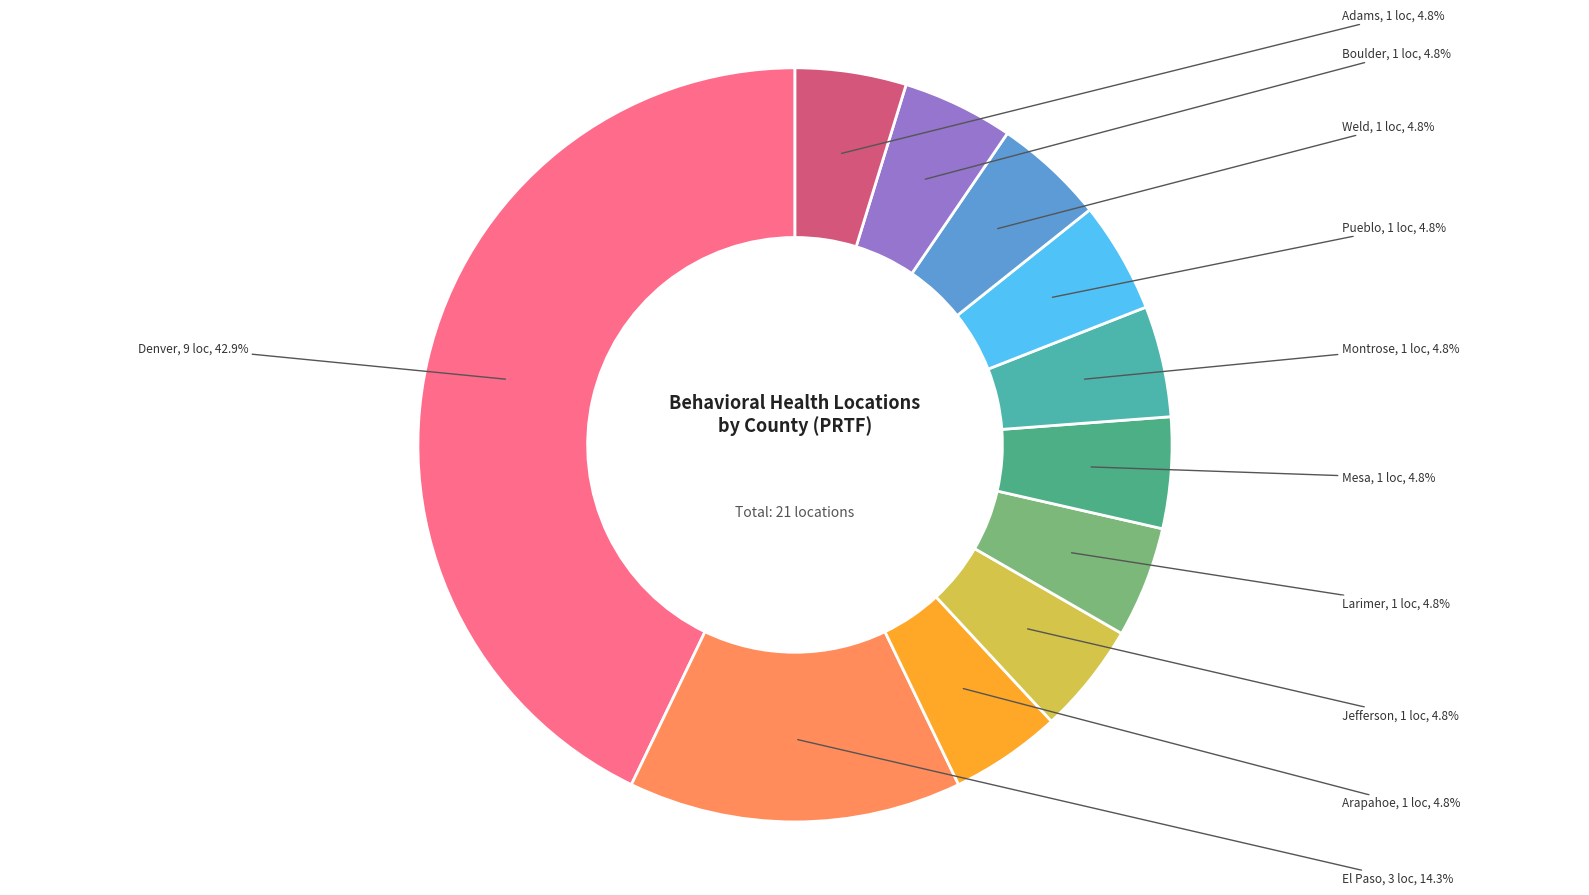

How many segments does this pie chart have?

11